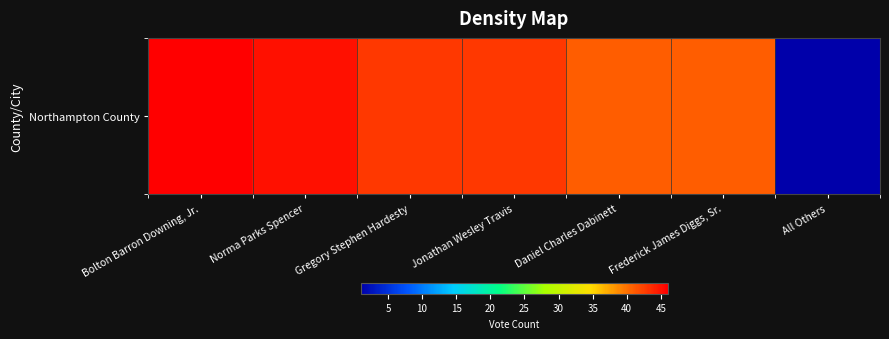

Which label corresponds to the largest value in the chart?

Bolton Barron Downing, Jr.